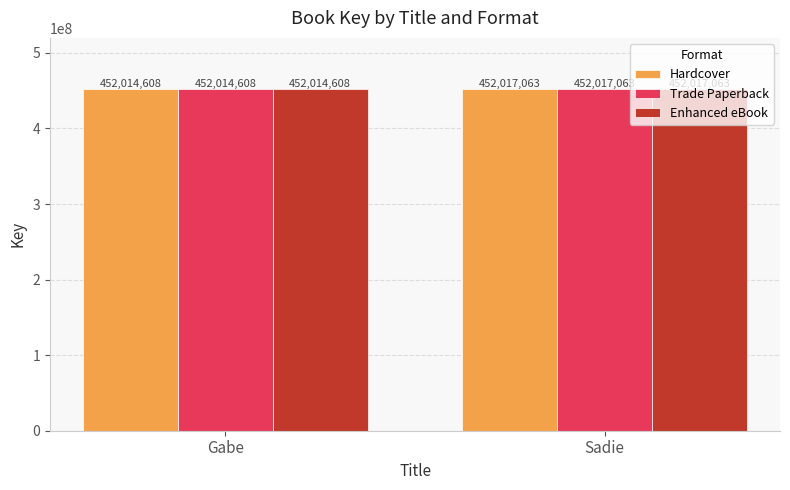

What is the label of the 2nd bar from the right?

Gabe